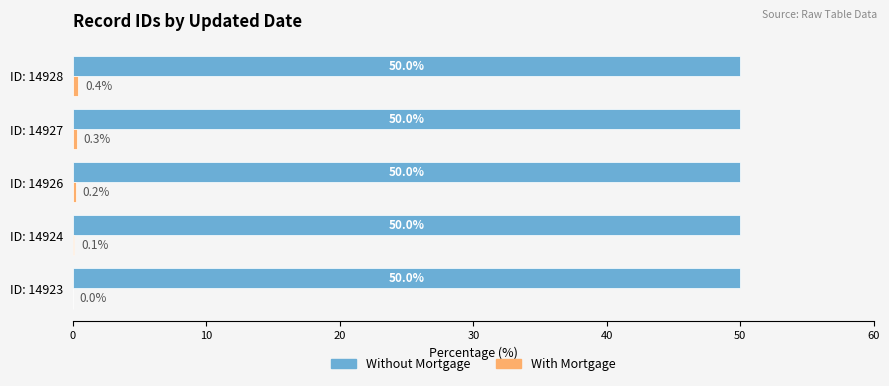

True or false: Without Mortgage has a value of 12.3 at ID: 14928.

False